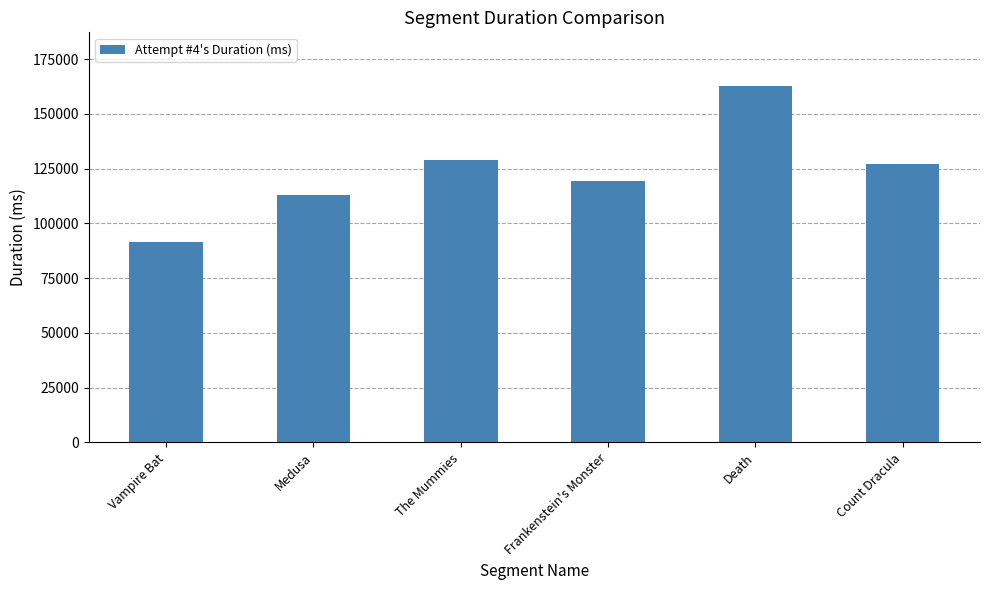

Reading left to right, what are all the values shown in this chart?

Vampire Bat=91545	Medusa=112872	The Mummies=128912	Frankenstein's Monster=119326	Death=162821	Count Dracula=127014